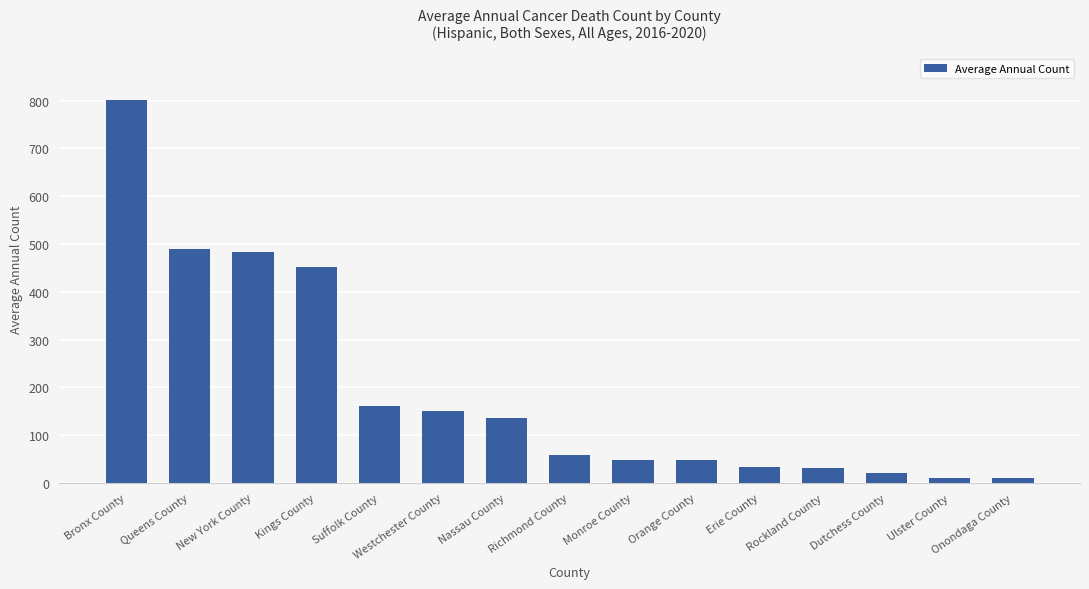

Does the chart contain stacked bars?

No